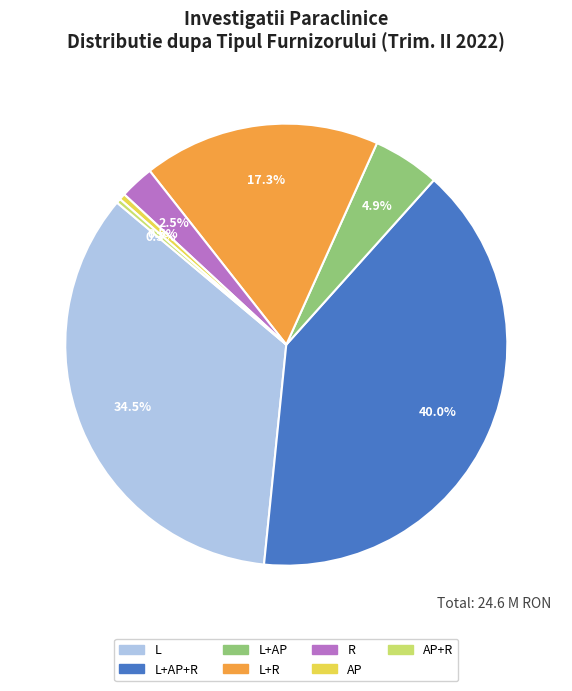

To the nearest percent, what is the average slice percentage?

14%